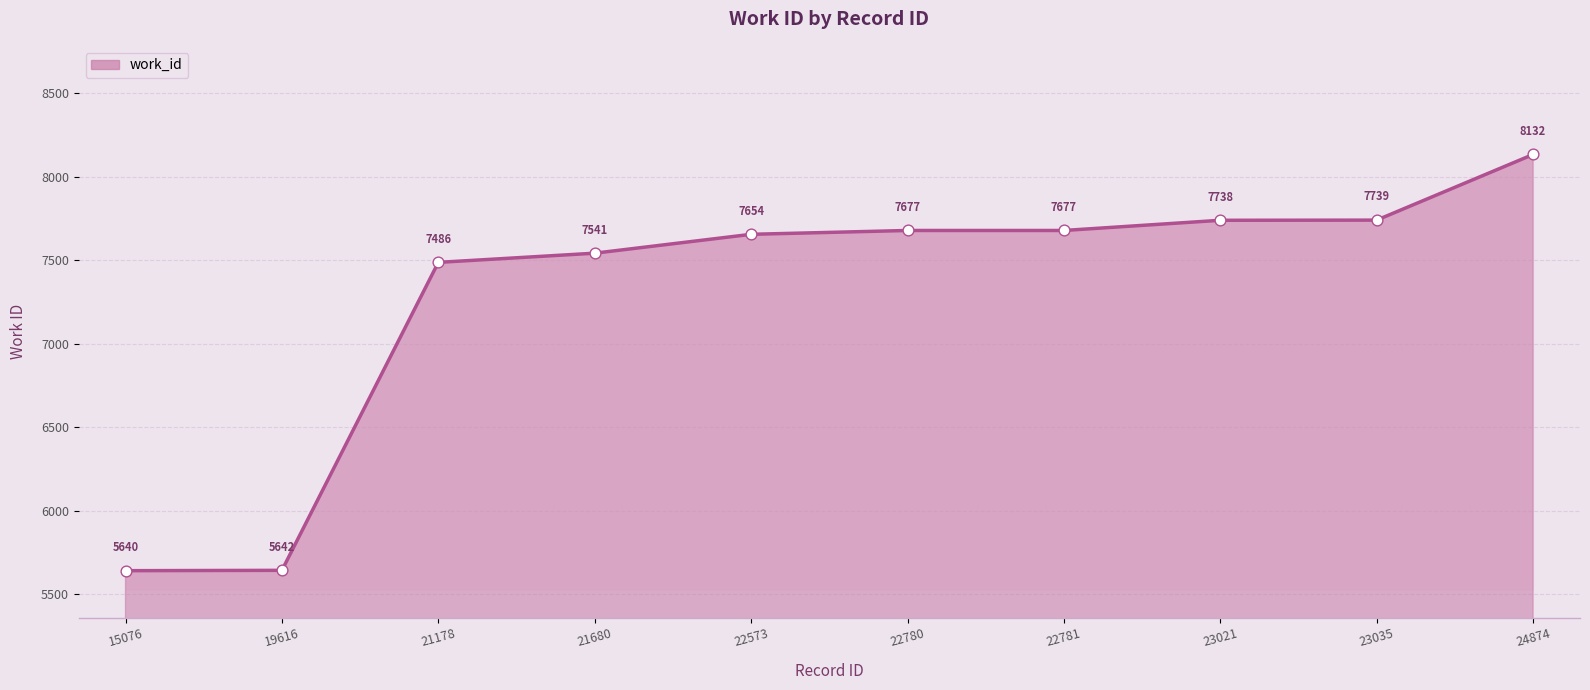

Between 21178 and 22781, which is larger?

22781